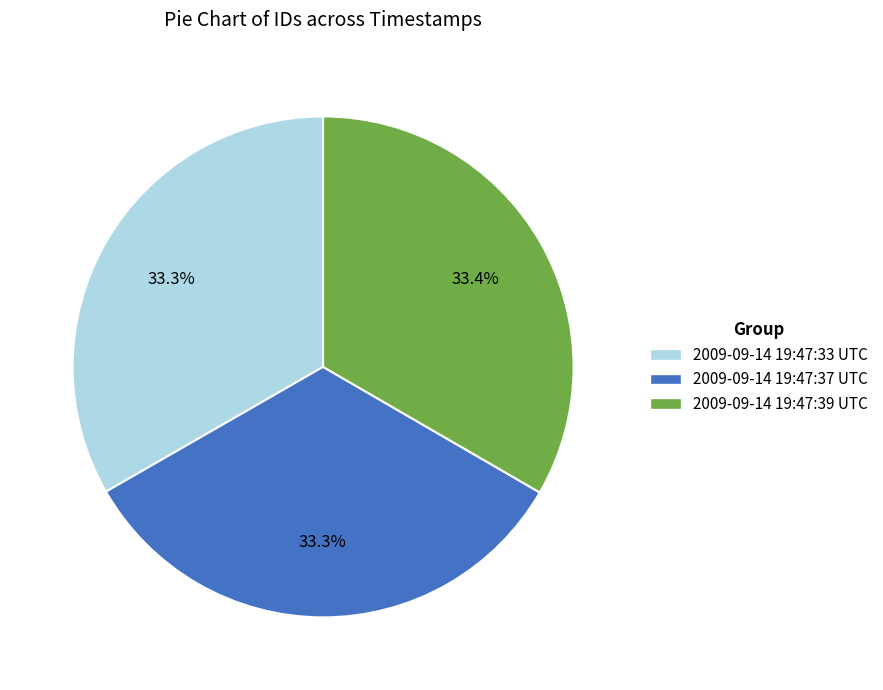

Is the sum of 2009-09-14 19:47:37 UTC and 2009-09-14 19:47:33 UTC greater than half?

Yes